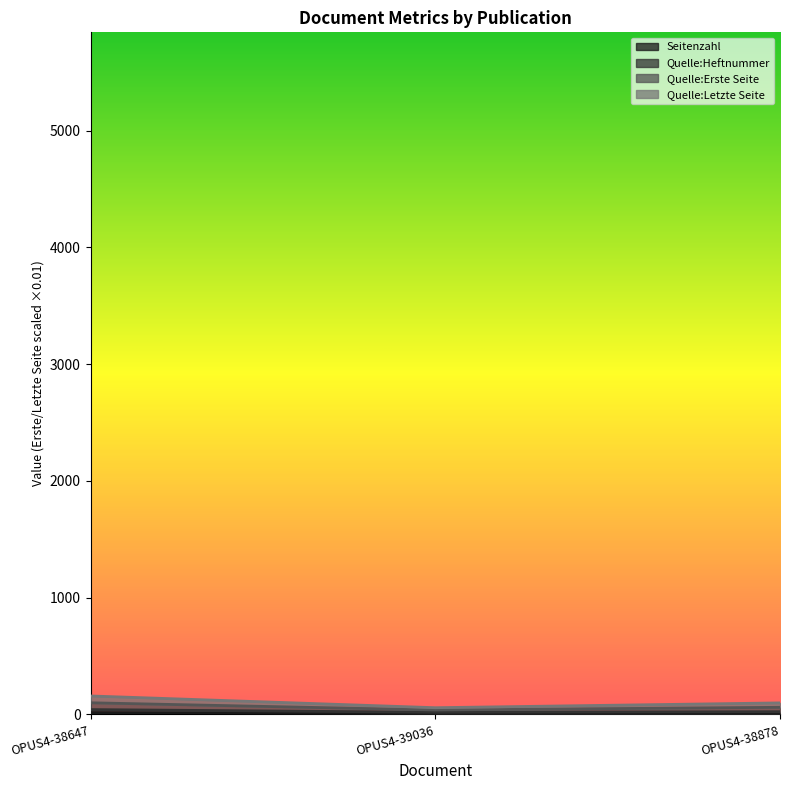

What position from the left is OPUS4-39036?

2